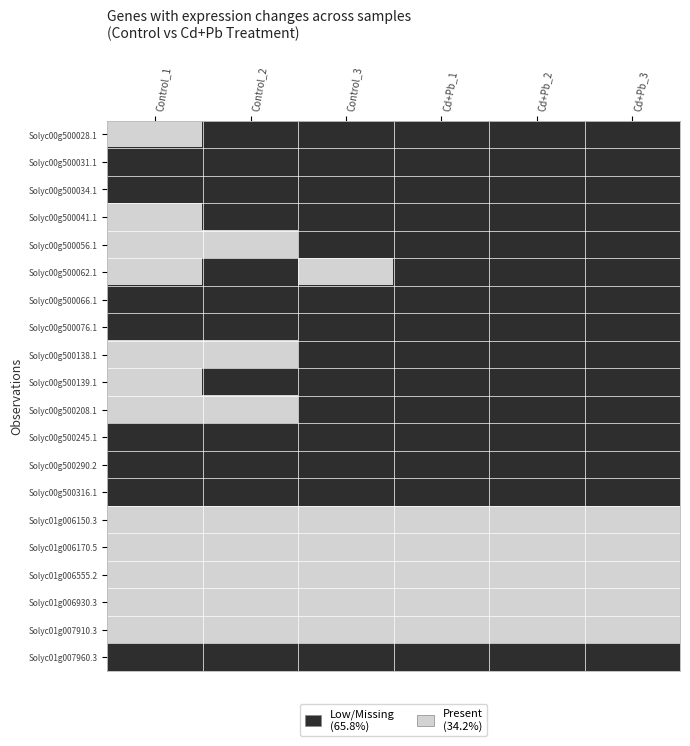

Reading left to right, extract all data points from this chart.

Solyc00g500028.1: Control_1=0	Control_2=1	Control_3=1	Cd+Pb_1=1	Cd+Pb_2=1	Cd+Pb_3=1
Solyc00g500031.1: Control_1=1	Control_2=1	Control_3=1	Cd+Pb_1=1	Cd+Pb_2=1	Cd+Pb_3=1
Solyc00g500034.1: Control_1=1	Control_2=1	Control_3=1	Cd+Pb_1=1	Cd+Pb_2=1	Cd+Pb_3=1
Solyc00g500041.1: Control_1=0	Control_2=1	Control_3=1	Cd+Pb_1=1	Cd+Pb_2=1	Cd+Pb_3=1
Solyc00g500056.1: Control_1=0	Control_2=0	Control_3=1	Cd+Pb_1=1	Cd+Pb_2=1	Cd+Pb_3=1
Solyc00g500062.1: Control_1=0	Control_2=1	Control_3=0	Cd+Pb_1=1	Cd+Pb_2=1	Cd+Pb_3=1
Solyc00g500066.1: Control_1=1	Control_2=1	Control_3=1	Cd+Pb_1=1	Cd+Pb_2=1	Cd+Pb_3=1
Solyc00g500076.1: Control_1=1	Control_2=1	Control_3=1	Cd+Pb_1=1	Cd+Pb_2=1	Cd+Pb_3=1
Solyc00g500138.1: Control_1=0	Control_2=0	Control_3=1	Cd+Pb_1=1	Cd+Pb_2=1	Cd+Pb_3=1
Solyc00g500139.1: Control_1=0	Control_2=1	Control_3=1	Cd+Pb_1=1	Cd+Pb_2=1	Cd+Pb_3=1
Solyc00g500208.1: Control_1=0	Control_2=0	Control_3=1	Cd+Pb_1=1	Cd+Pb_2=1	Cd+Pb_3=1
Solyc00g500245.1: Control_1=1	Control_2=1	Control_3=1	Cd+Pb_1=1	Cd+Pb_2=1	Cd+Pb_3=1
Solyc00g500290.2: Control_1=1	Control_2=1	Control_3=1	Cd+Pb_1=1	Cd+Pb_2=1	Cd+Pb_3=1
Solyc00g500316.1: Control_1=1	Control_2=1	Control_3=1	Cd+Pb_1=1	Cd+Pb_2=1	Cd+Pb_3=1
Solyc01g006150.3: Control_1=0	Control_2=0	Control_3=0	Cd+Pb_1=0	Cd+Pb_2=0	Cd+Pb_3=0
Solyc01g006170.5: Control_1=0	Control_2=0	Control_3=0	Cd+Pb_1=0	Cd+Pb_2=0	Cd+Pb_3=0
Solyc01g006555.2: Control_1=0	Control_2=0	Control_3=0	Cd+Pb_1=0	Cd+Pb_2=0	Cd+Pb_3=0
Solyc01g006930.3: Control_1=0	Control_2=0	Control_3=0	Cd+Pb_1=0	Cd+Pb_2=0	Cd+Pb_3=0
Solyc01g007910.3: Control_1=0	Control_2=0	Control_3=0	Cd+Pb_1=0	Cd+Pb_2=0	Cd+Pb_3=0
Solyc01g007960.3: Control_1=1	Control_2=1	Control_3=1	Cd+Pb_1=1	Cd+Pb_2=1	Cd+Pb_3=1